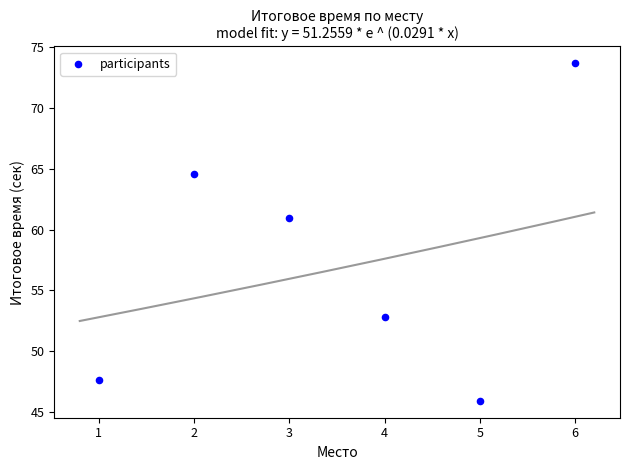

What Y value in the scatter plot is closest to 59?

61.0